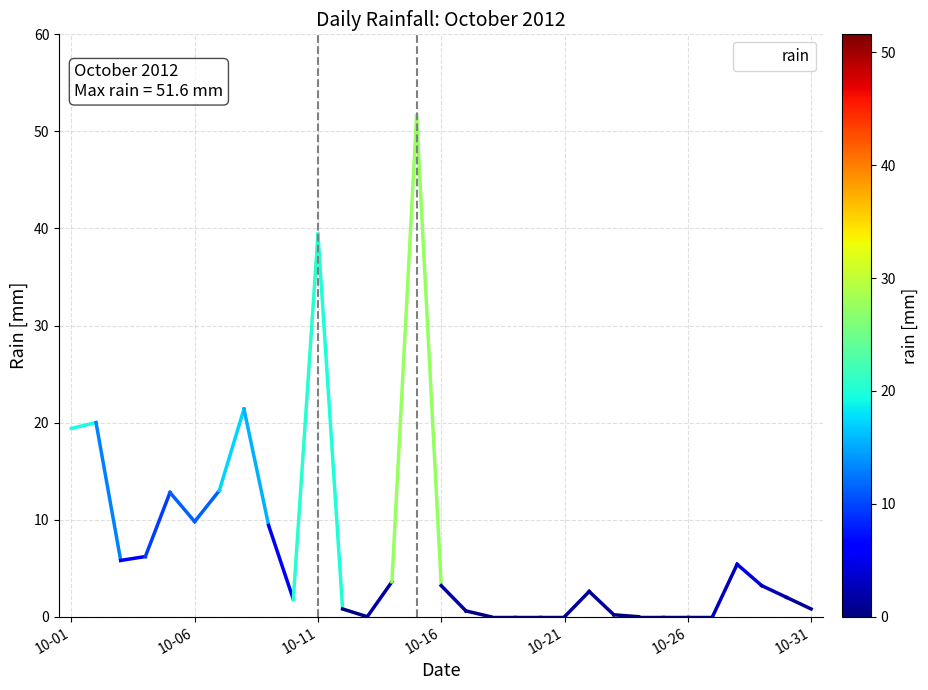

What is the maximum value shown in the chart?

51.6